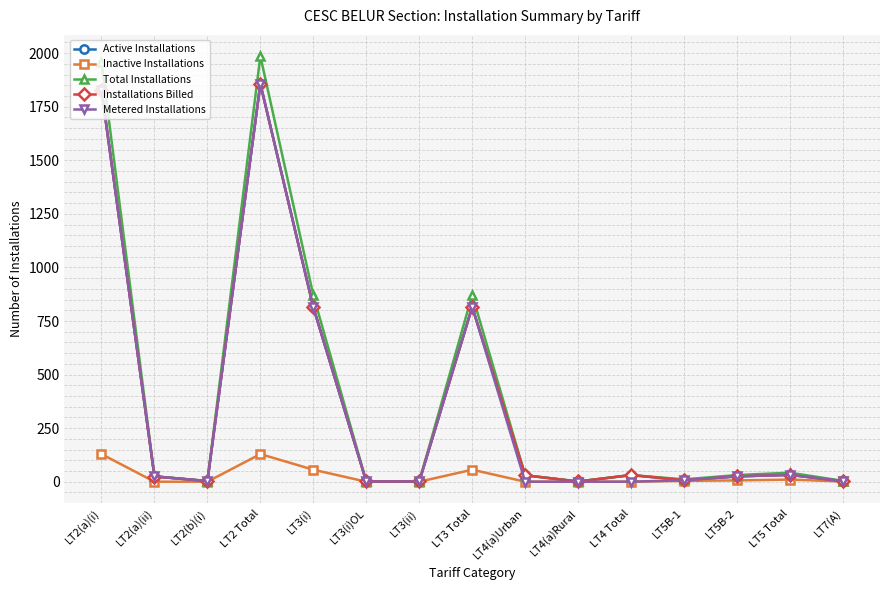

Which series changed the most between LT3 Total and LT4(a)Urban?

Total Installations